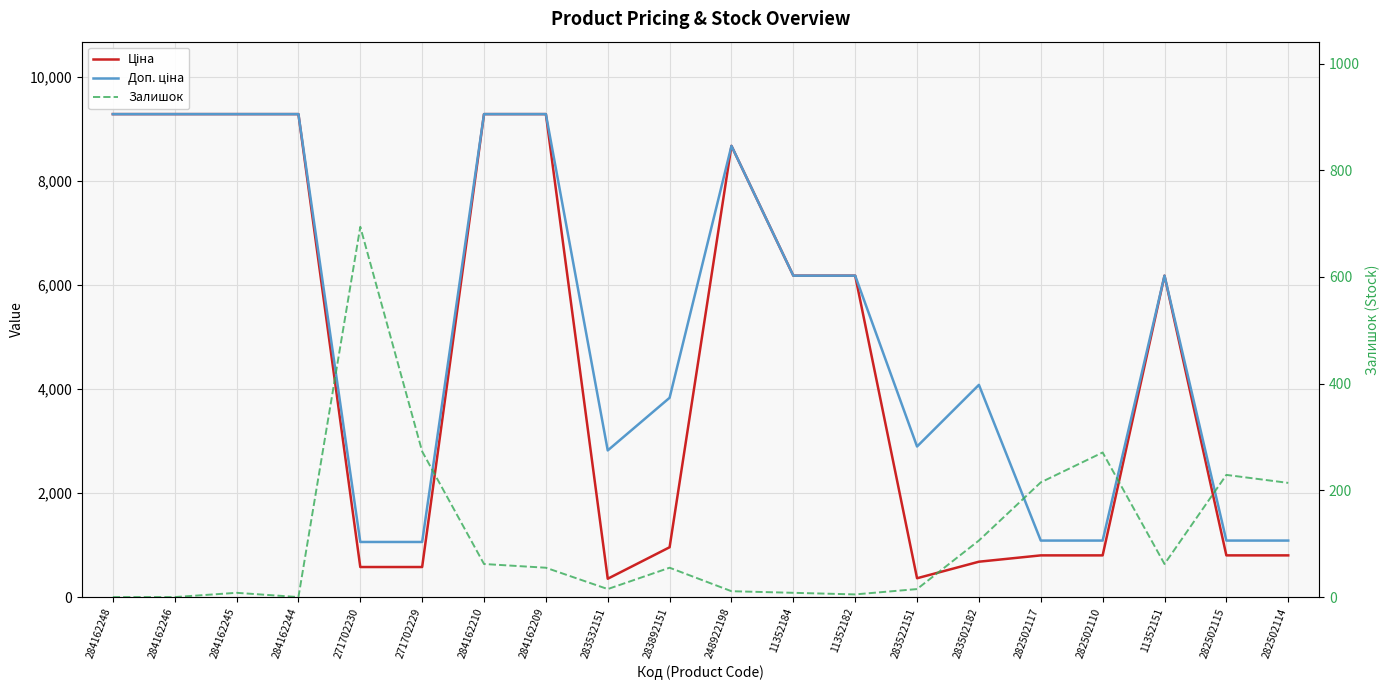

At which label is Залишок closest to 347?

271702229